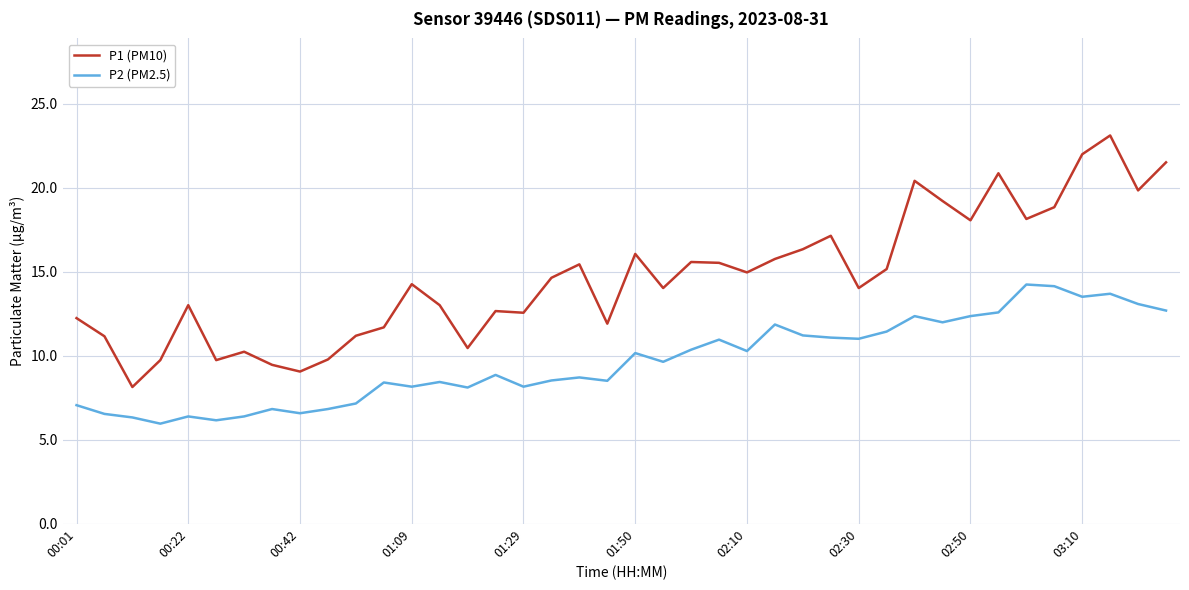

What is the smallest value displayed?

6.0